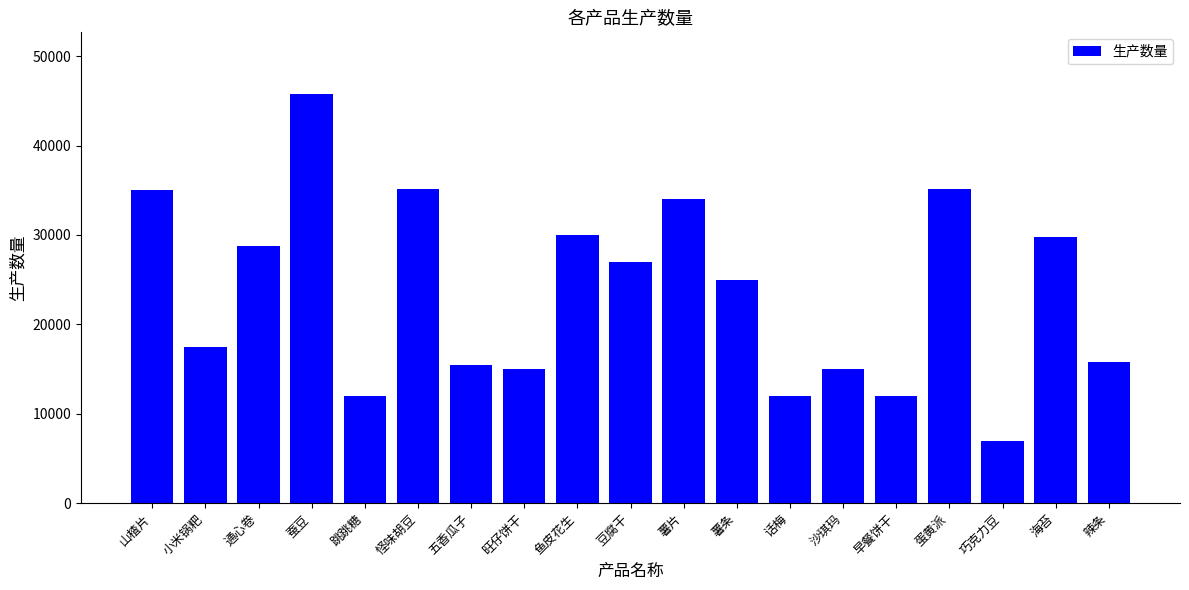

Approximately how many times larger is the value at 早餐饼干 compared to 小米锅粑?

0.7